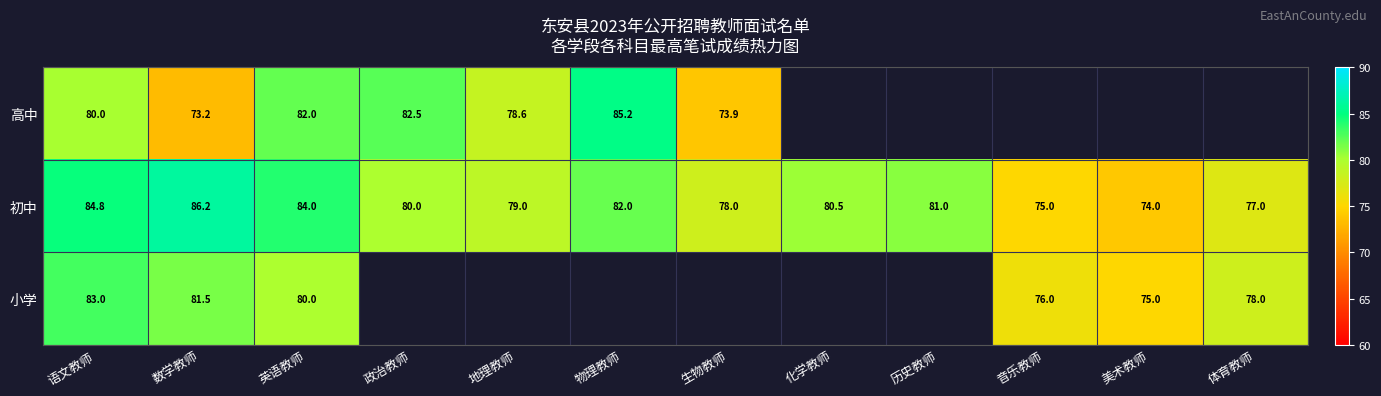

What is the maximum value for 初中?

86.2